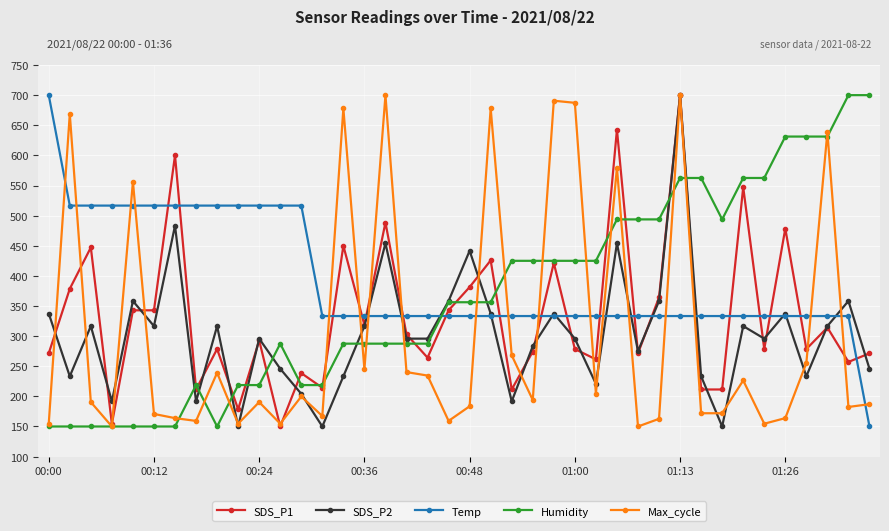

At how many categories does at least one series exceed 471?

31